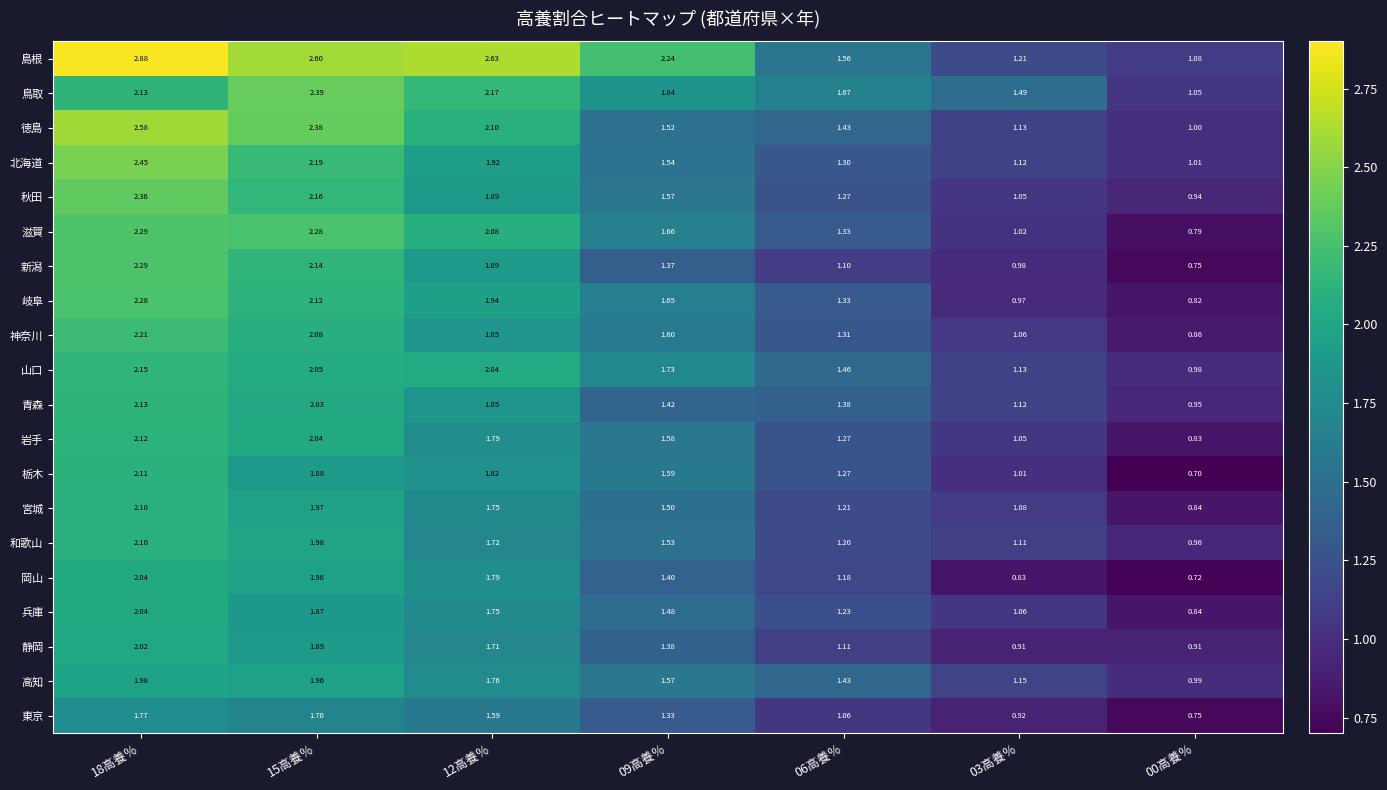

Is the value of 岐阜 at 12高養％ greater than the value of 岩手 at 09高養％?

Yes